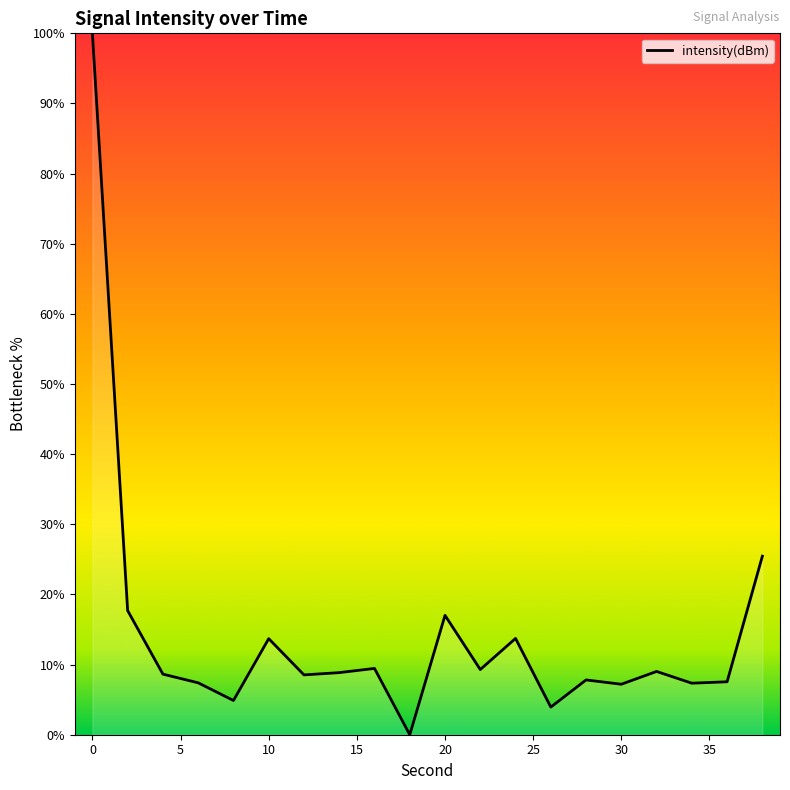

What is the maximum value shown in the chart?

100.0